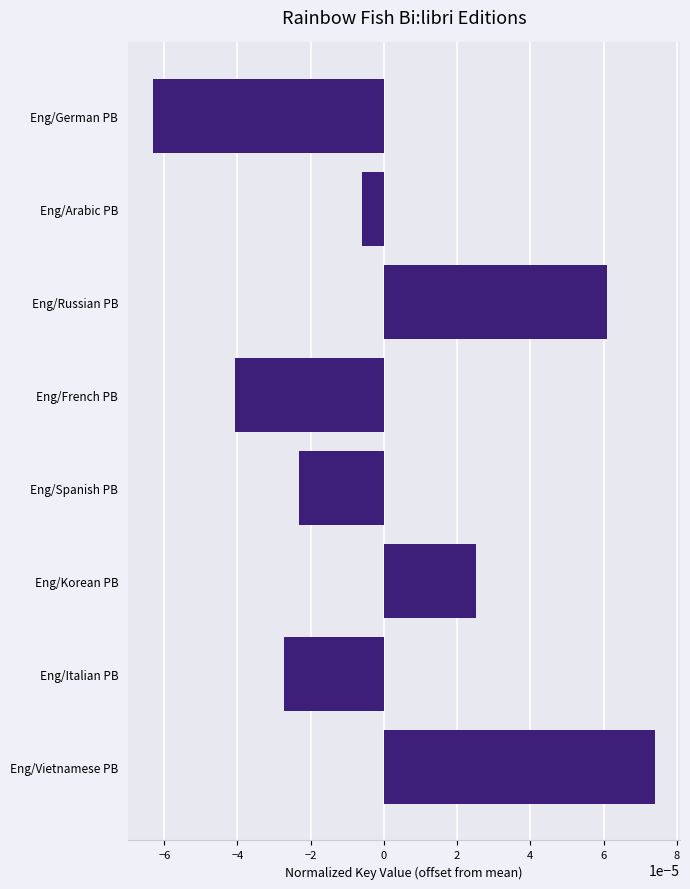

How many values are above zero?

3